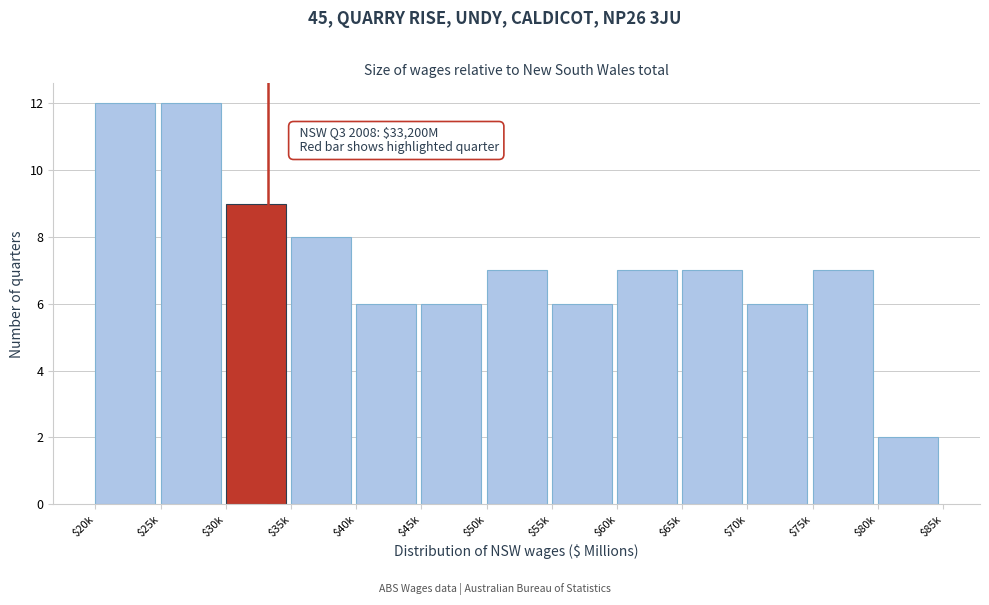

Reading right to left, list all the values displayed in this chart.

2	7	6	7	7	6	7	6	6	8	9	12	12